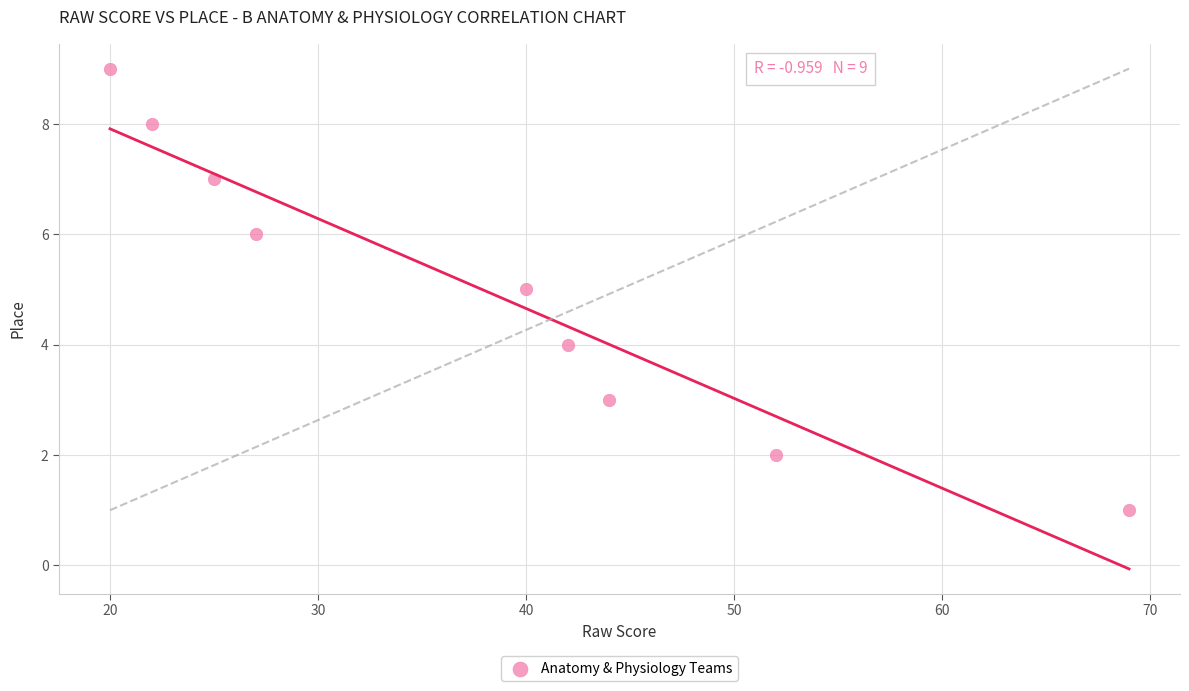

What is the average X value?

38